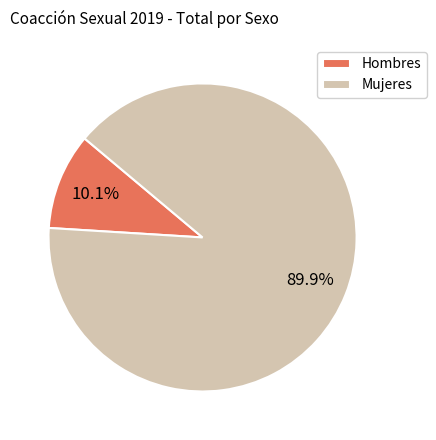

Combined, do Mujeres and Hombres account for over 50%?

Yes